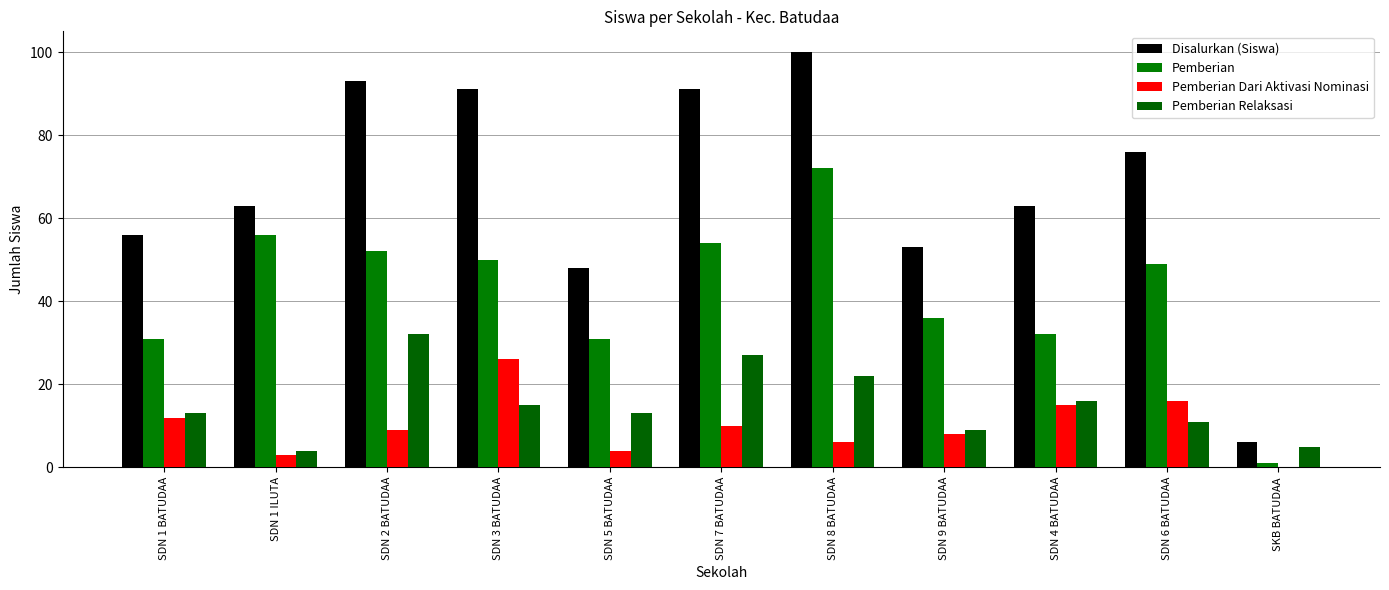

Between SDN 8 BATUDAA and SDN 9 BATUDAA, which is larger?

SDN 8 BATUDAA